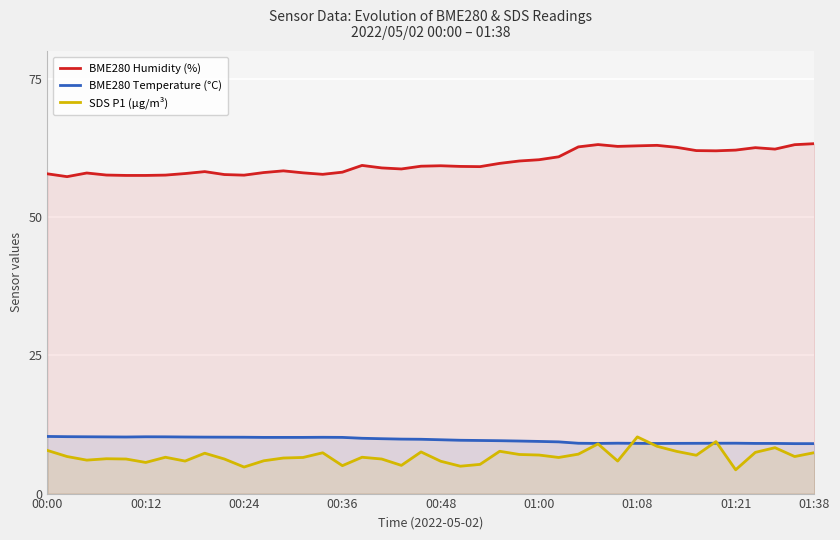

What is the minimum value for BME280 Humidity (%)?

57.3